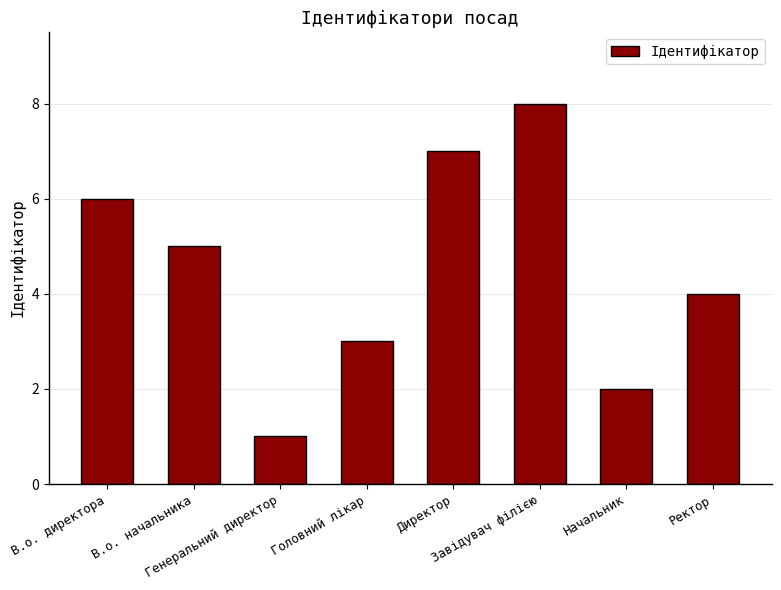

Is it true that the value at Завідувач філією is 3?

False